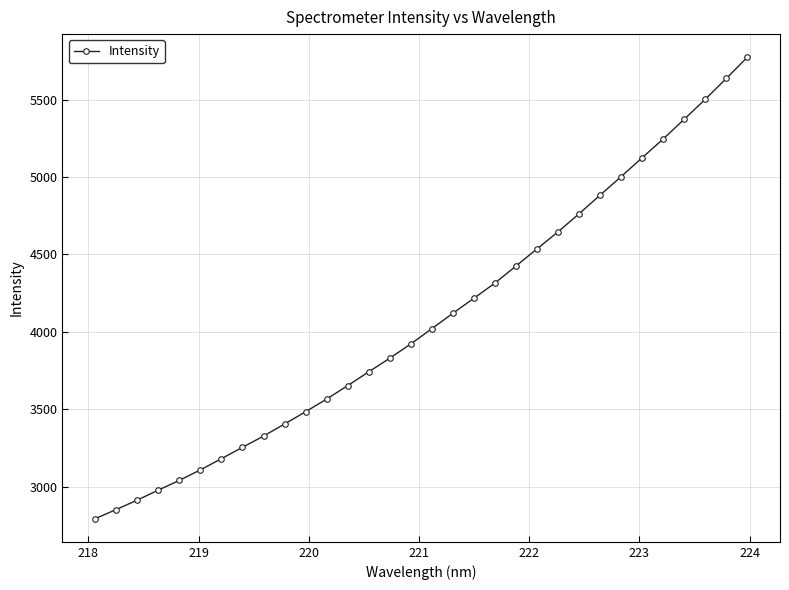

What is the maximum value shown in the chart?

5773.8